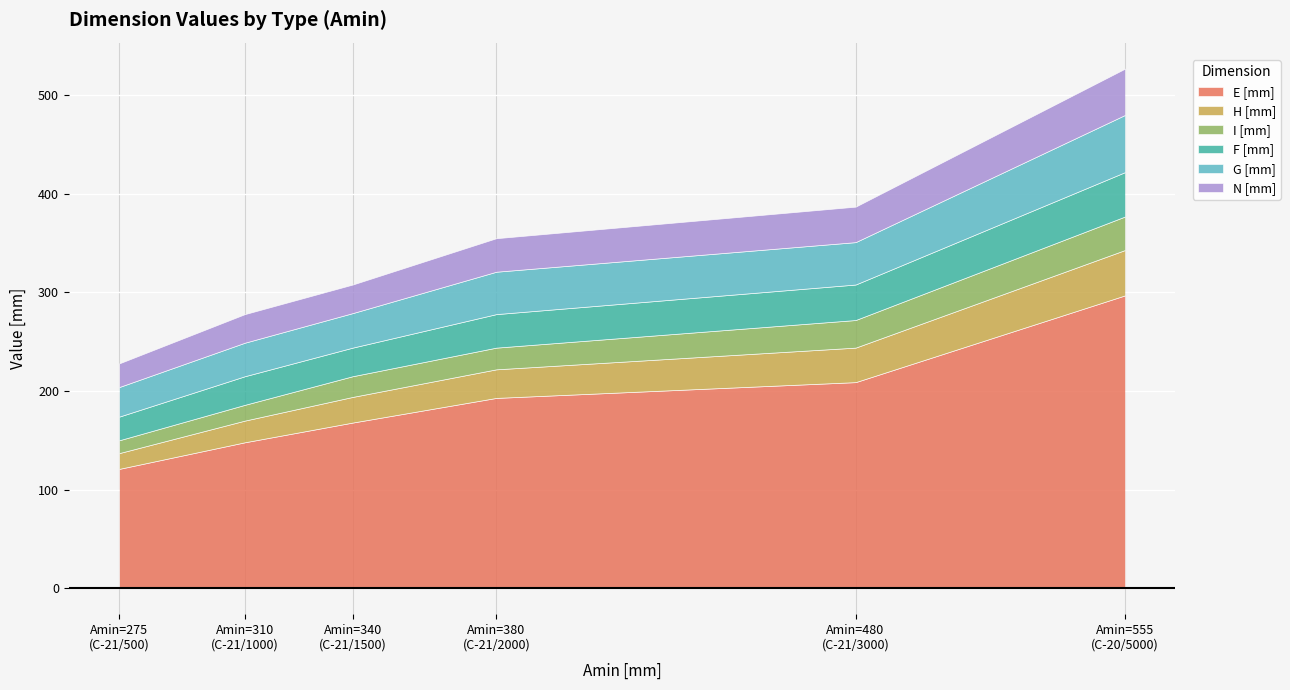

Count the number of categories in the chart.

6